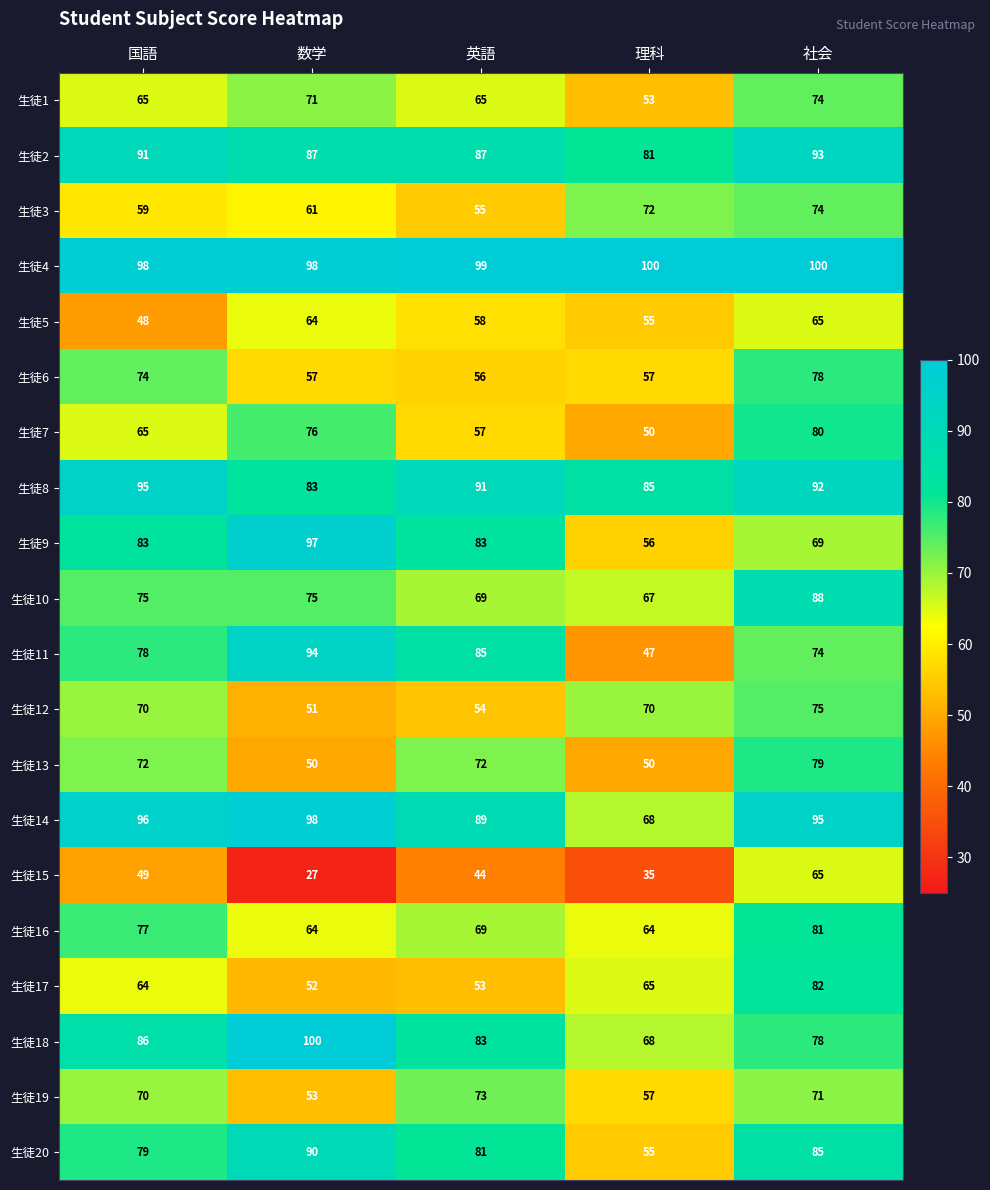

At which label does 生徒16 first exceed 69?

国語